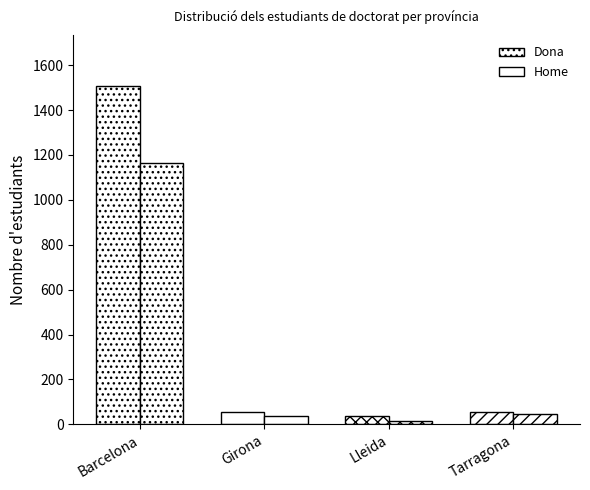

Where does the Dona series first go above 55?

Barcelona